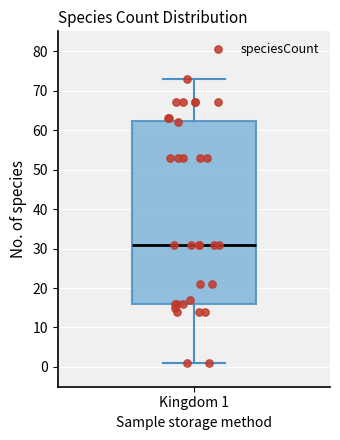

Where does the lower whisker of the box for Kingdom 1 end on the y-axis? The values are not printed on the chart, so give them approximately, as read against the axis.

1